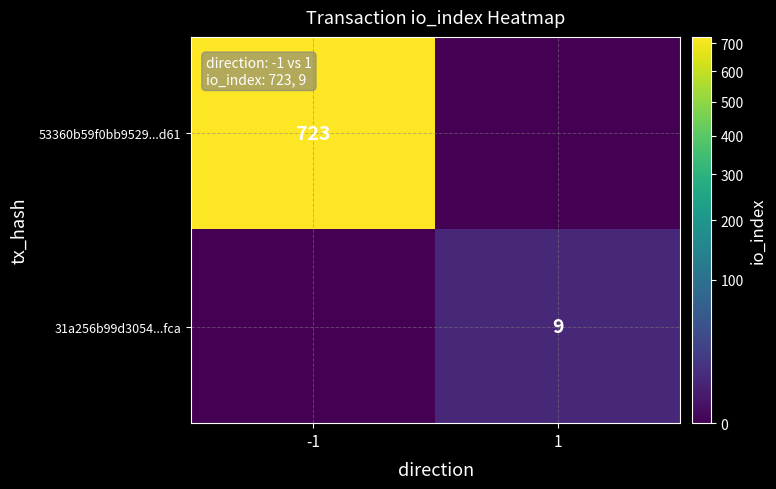

The value of 31a256b99d3054...fca at 1 is 9. True or false?

True